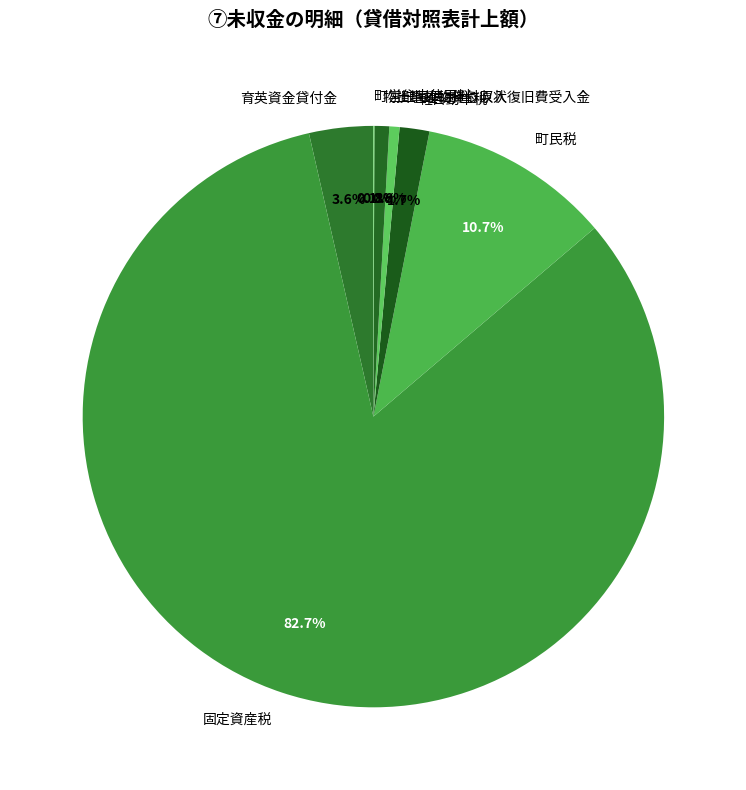

Is it true that 土地建物貸付収入 is 11% of the pie?

False